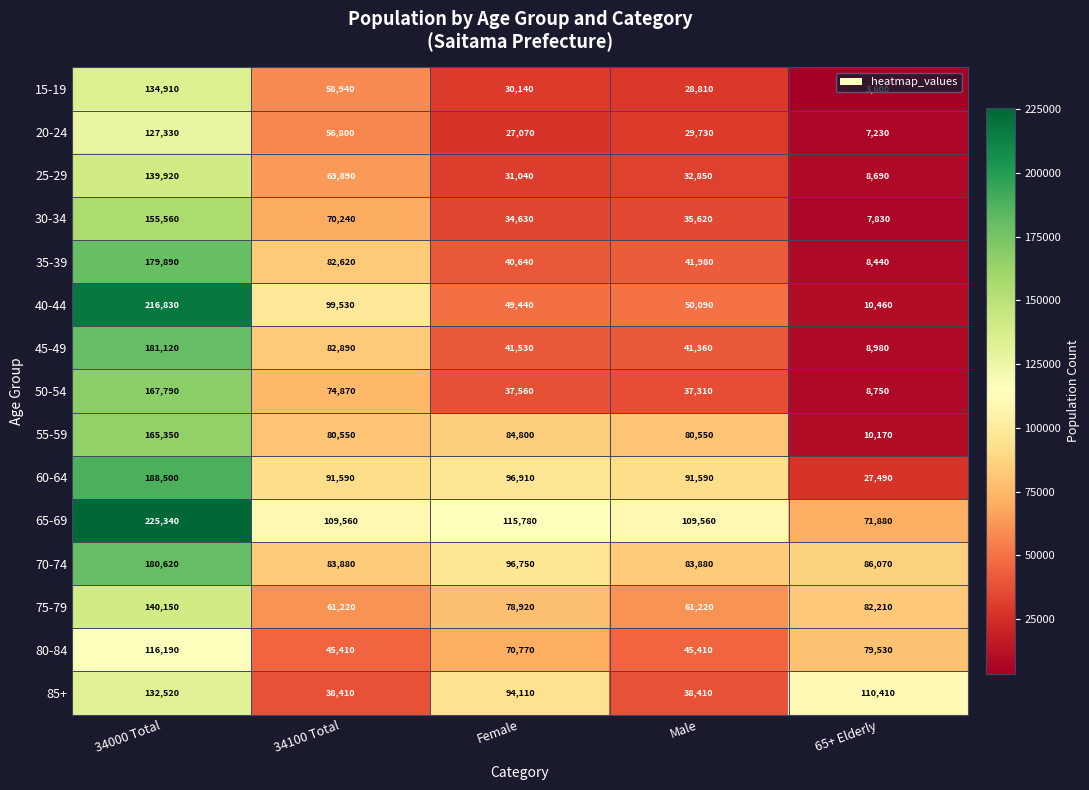

Which series changed the most between Male and 65+ Elderly?

85+